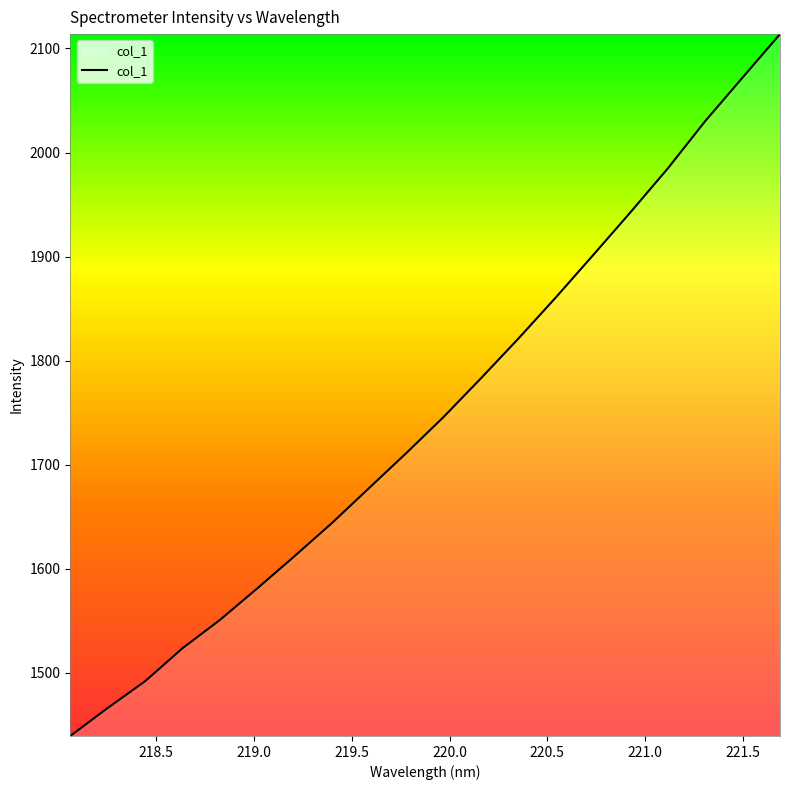

What is the smallest value displayed?

1439.4